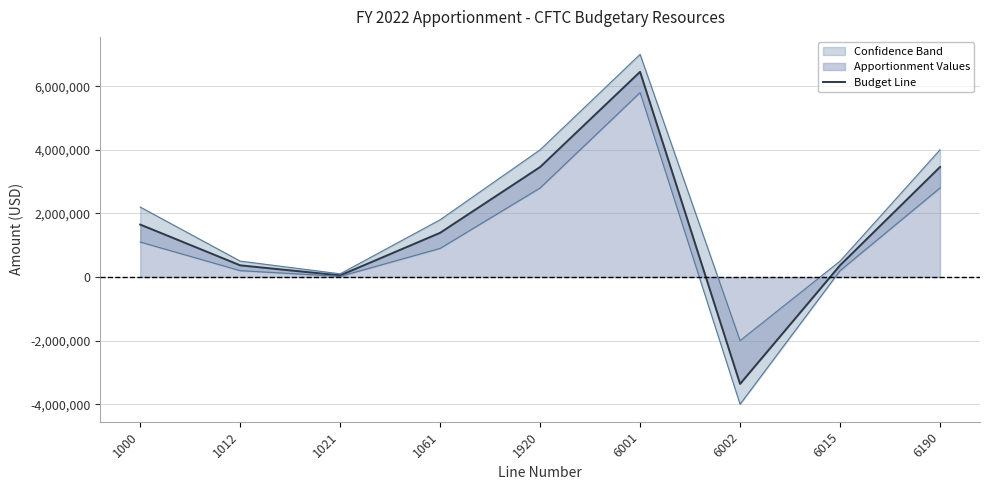

Reading left to right, what are all the values shown in this chart?

1000=1649588	1012=367548	1021=51205	1061=1390120	1920=3458461	6001=6451693	6002=-3360780	6015=367548	6190=3458461